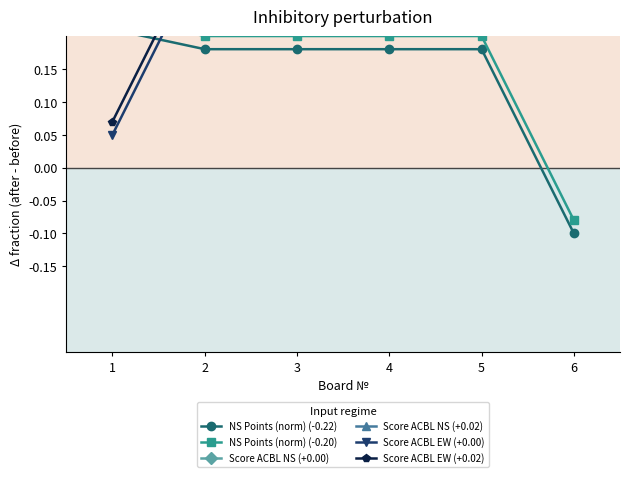

How many intersections are there between Score ACBL EW (+0.02) and NS Points (norm) (-0.20)?

1